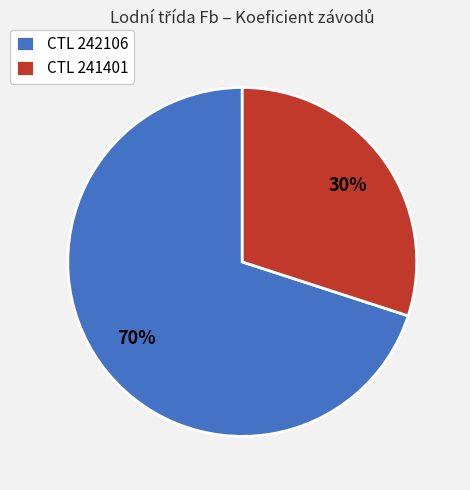

Rank the categories by value from highest to lowest.

CTL 242106, CTL 241401